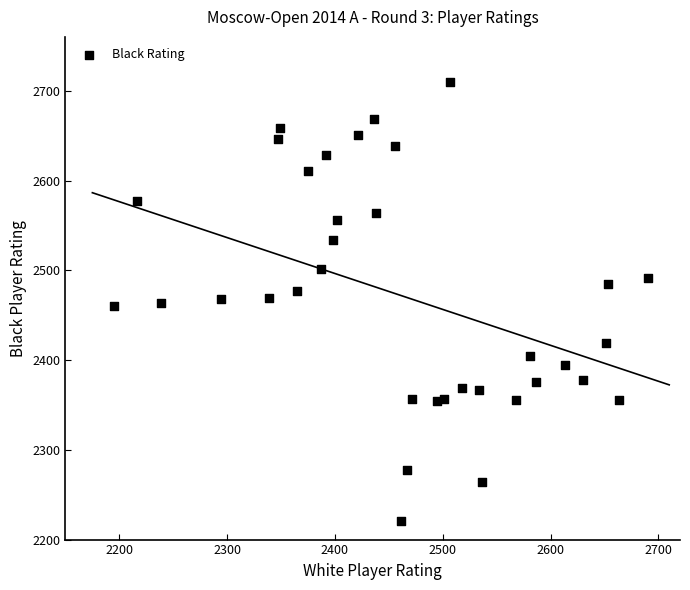

What is the range of Y values (max minus min)?

489